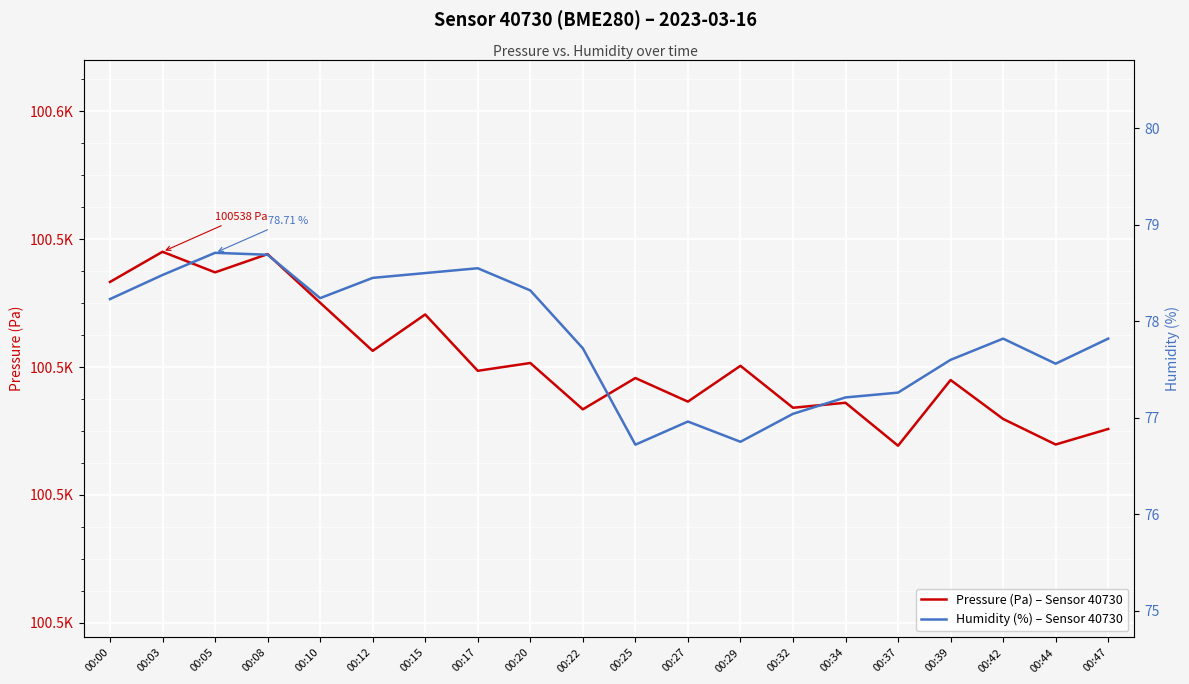

Which category has the highest value across all series?

00:03